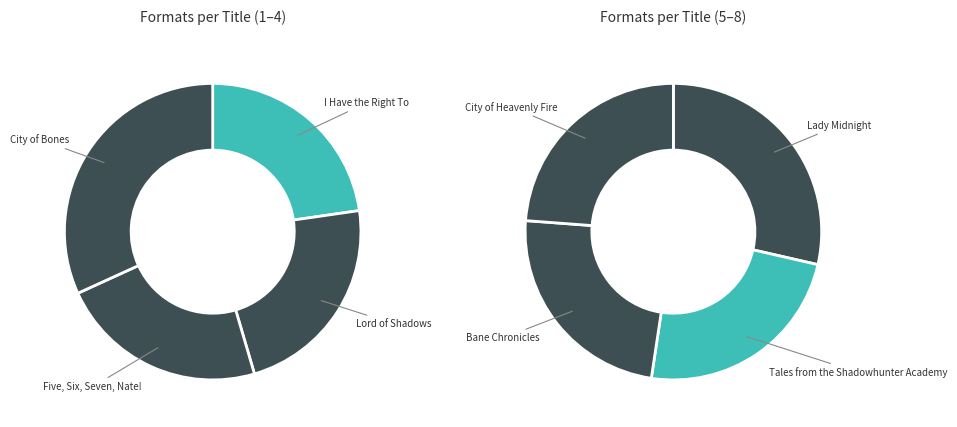

What percentage is NOT represented by Five, Six, Seven, Nate!?

88.4%